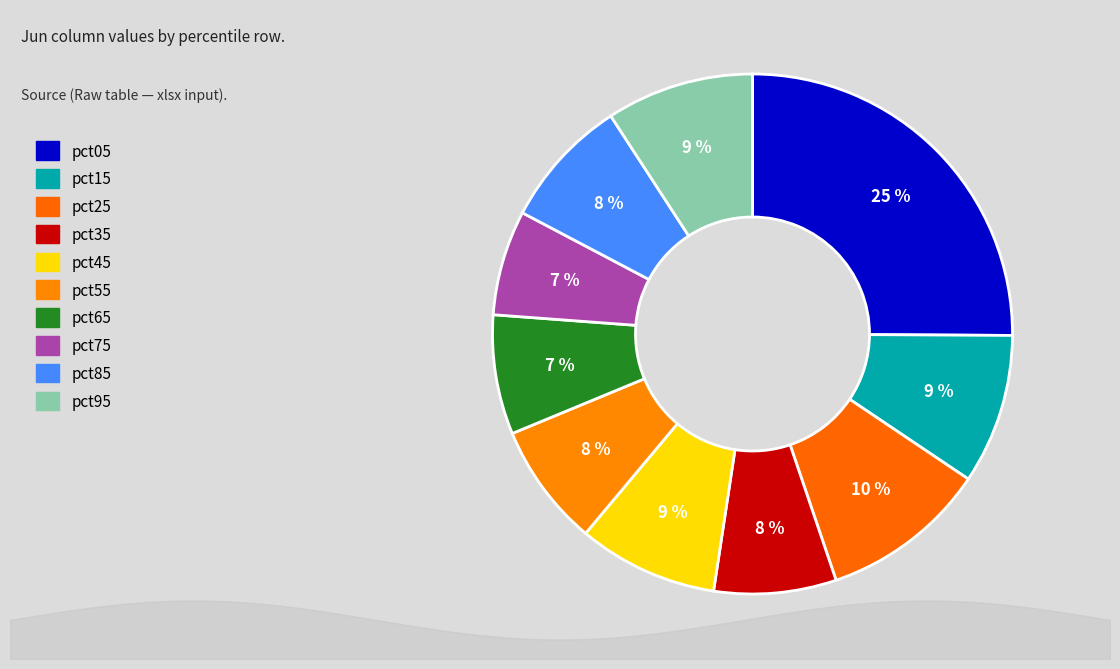

How many segments does this pie chart have?

10